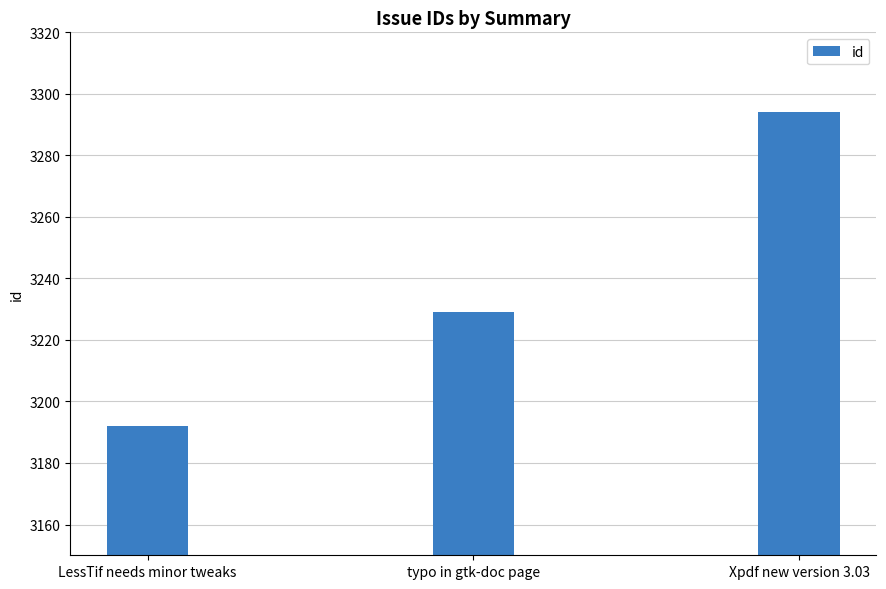

What position from the left is LessTif needs minor tweaks?

1